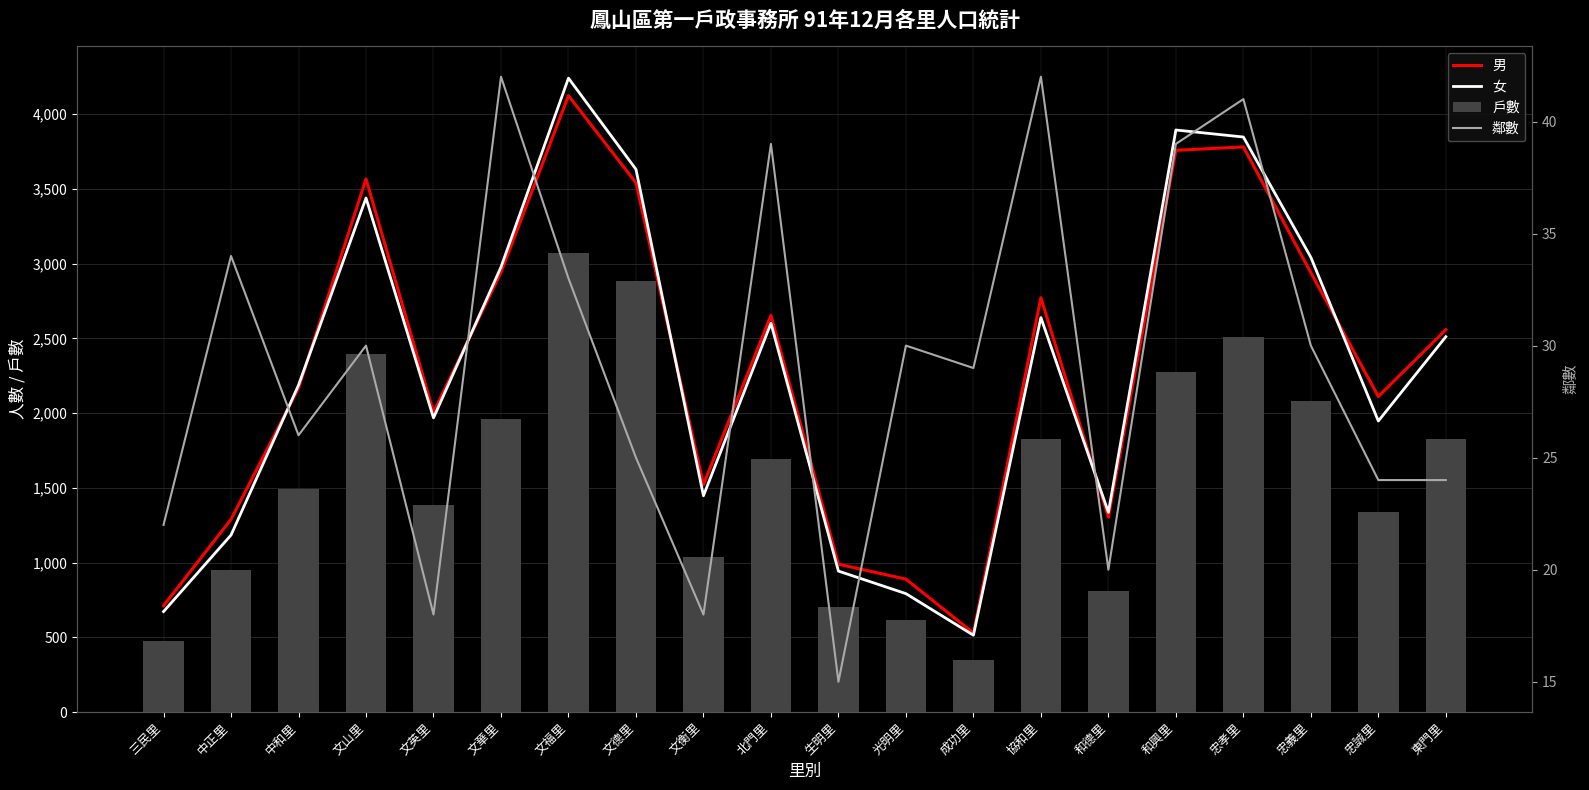

Between 忠孝里 and 三民里, which is larger?

忠孝里